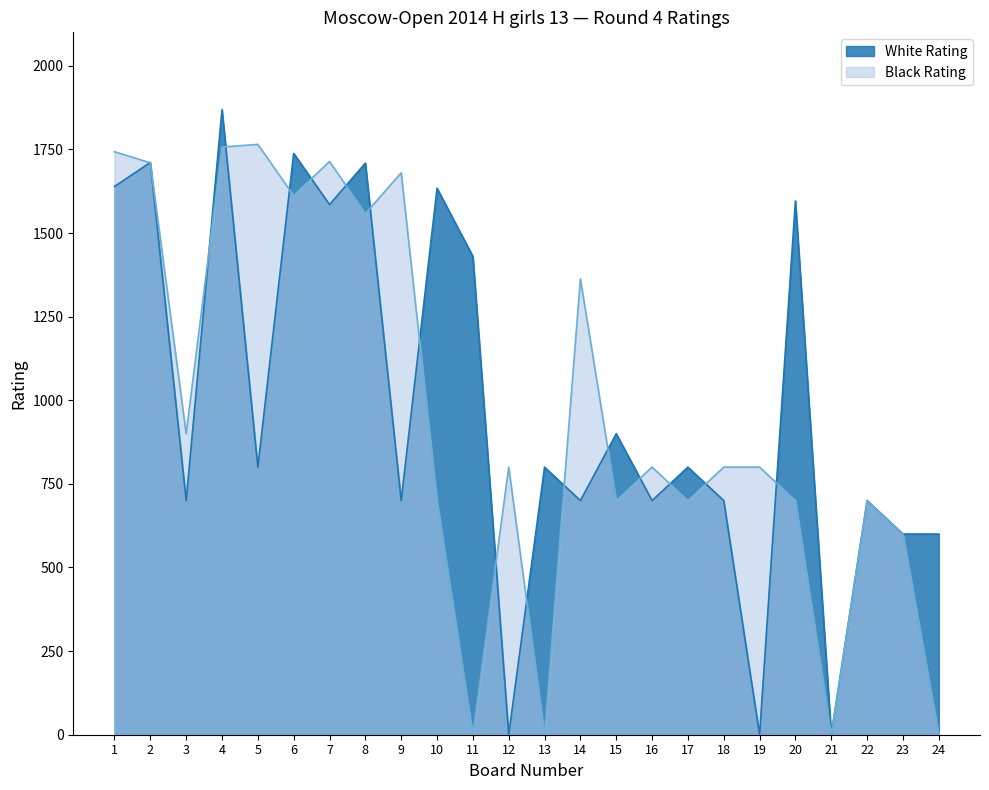

Reading left to right, what are all the values shown in this chart?

White Rating: 1=1639	2=1711	3=700	4=1869	5=800	6=1738	7=1585	8=1709	9=700	10=1634	11=1430	12=0	13=800	14=700	15=900	16=700	17=800	18=700	19=0	20=1596	21=0	22=700	23=600	24=600
Black Rating: 1=1743	2=1710	3=900	4=1757	5=1765	6=1612	7=1714	8=1558	9=1680	10=700	11=0	12=800	13=0	14=1363	15=700	16=800	17=700	18=800	19=800	20=700	21=0	22=700	23=600	24=0